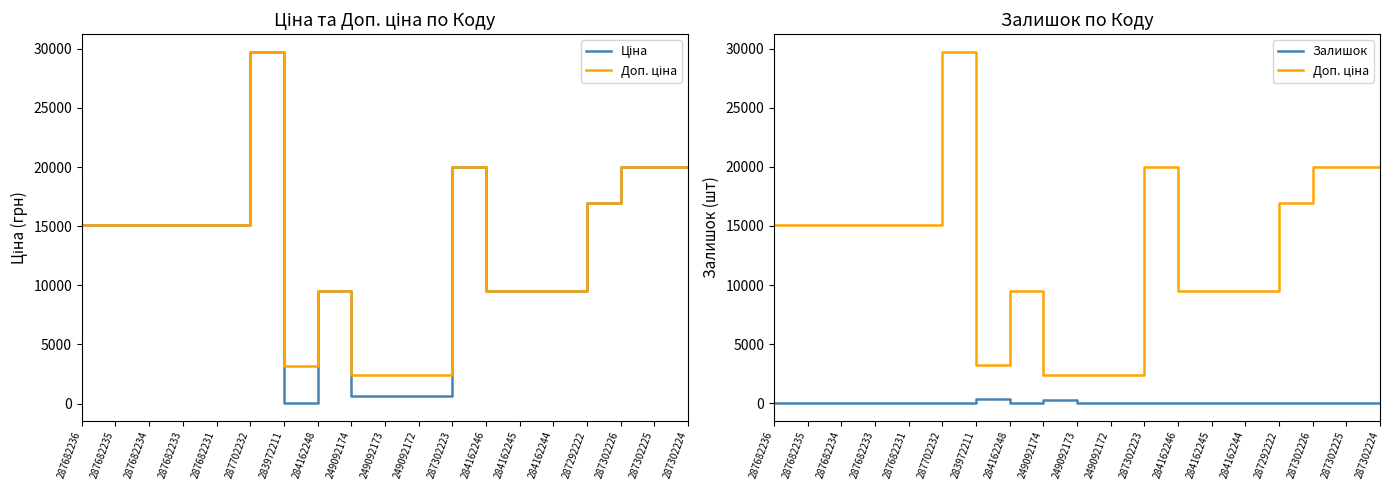

What is the label of the 16th point from the right?

287682233